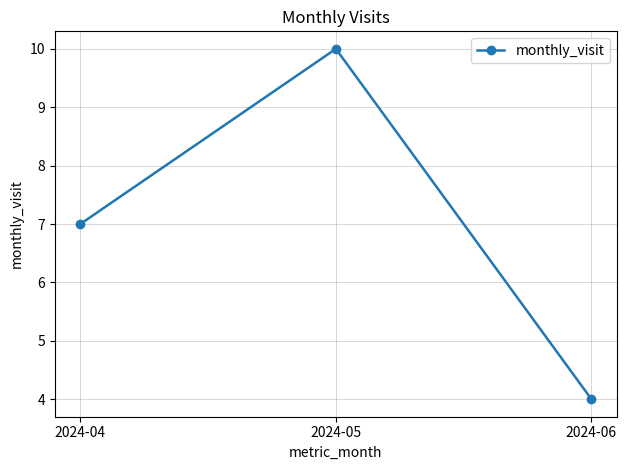

Is it true that the value at 2024-05 is 4?

False